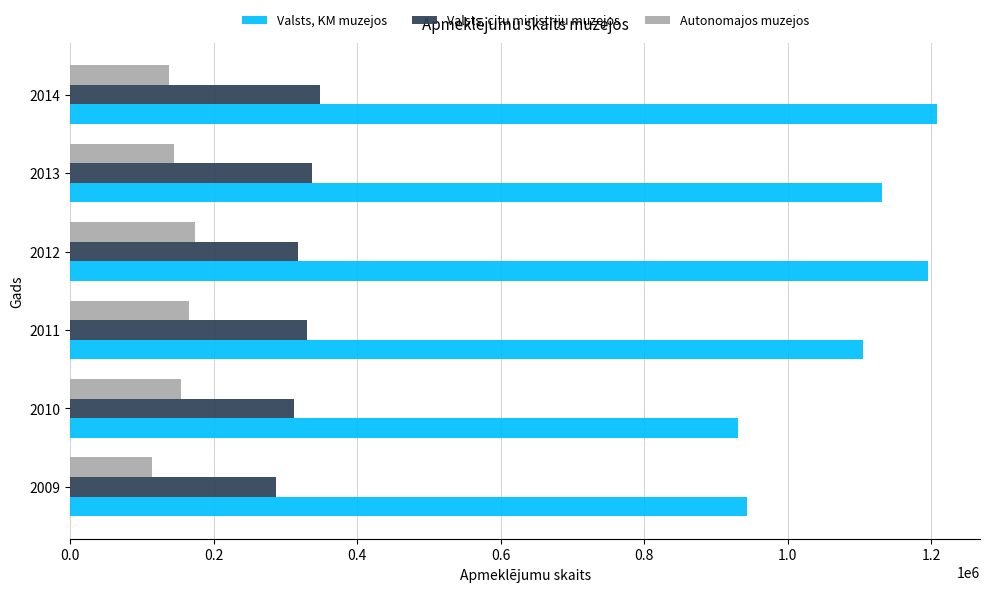

Count the number of categories in the chart.

6